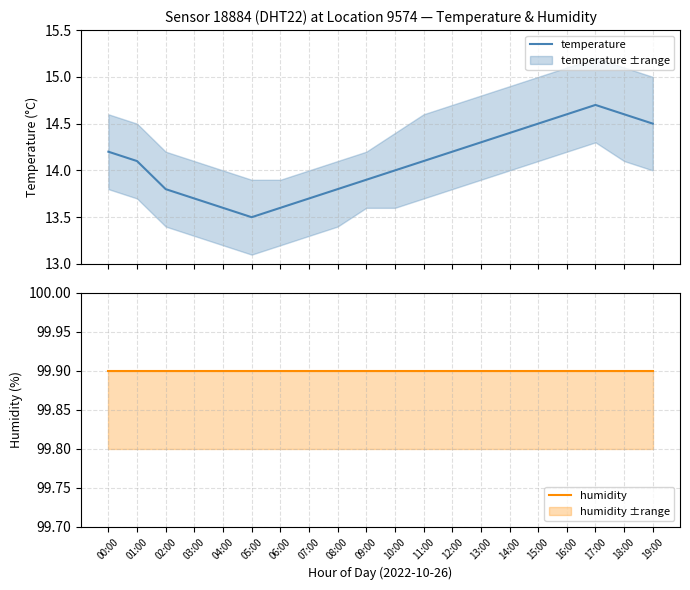

Count the number of data series in this chart.

2